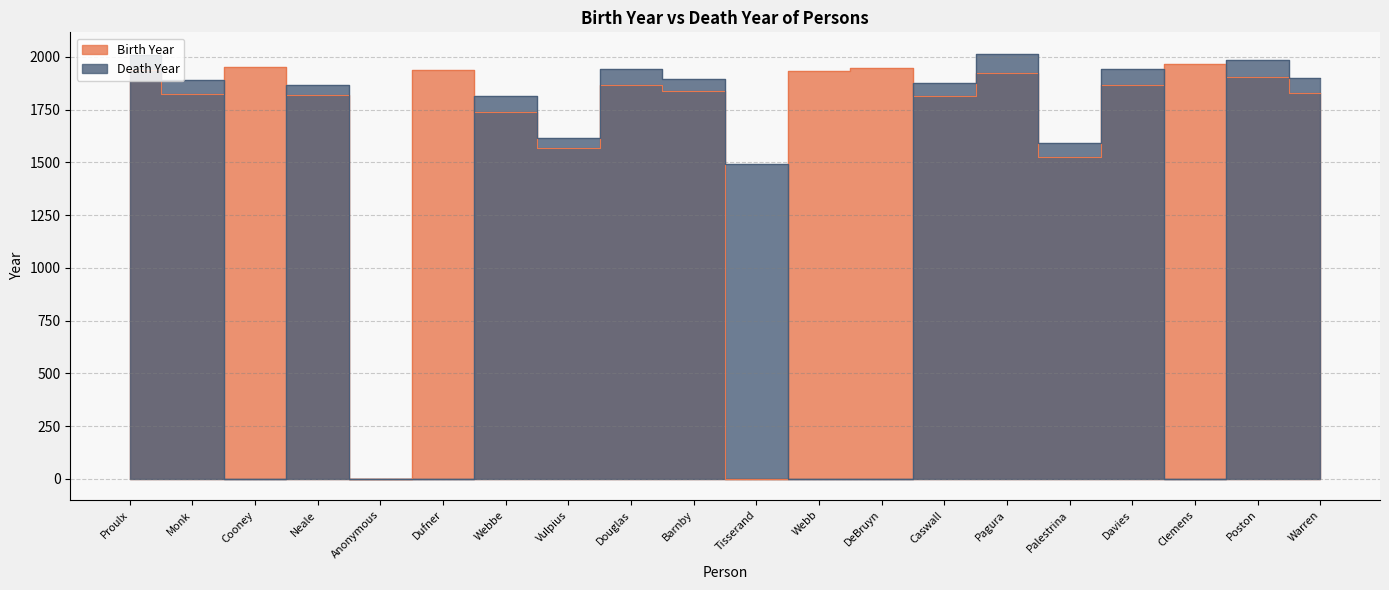

Reading left to right, extract all data points from this chart.

Birth Year: Proulx=1937	Monk=1823	Cooney=1952	Neale=1818	Anonymous=0	Dufner=1939	Webbe=1740	Vulpius=1570	Douglas=1867	Barnby=1838	Tisserand=0	Webb=1933	DeBruyn=1947	Caswall=1814	Pagura=1923	Palestrina=1525	Davies=1869	Clemens=1966	Poston=1905	Warren=1828
Death Year: Proulx=2010	Monk=1889	Cooney=0	Neale=1866	Anonymous=0	Dufner=0	Webbe=1816	Vulpius=1615	Douglas=1944	Barnby=1896	Tisserand=1494	Webb=0	DeBruyn=0	Caswall=1878	Pagura=2016	Palestrina=1594	Davies=1941	Clemens=0	Poston=1987	Warren=1902